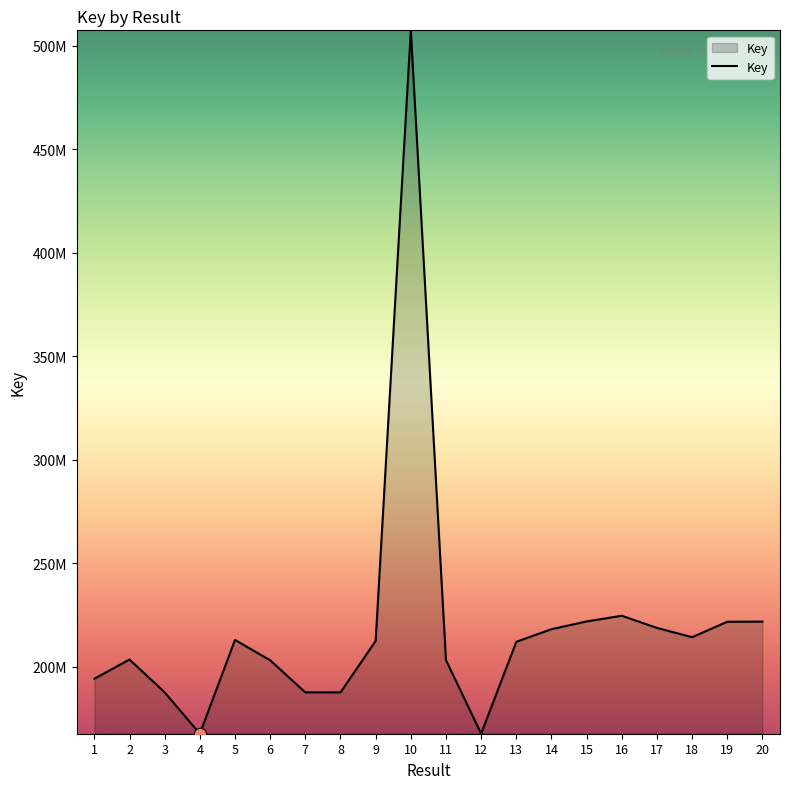

Which has a higher value, 15 or 11?

15